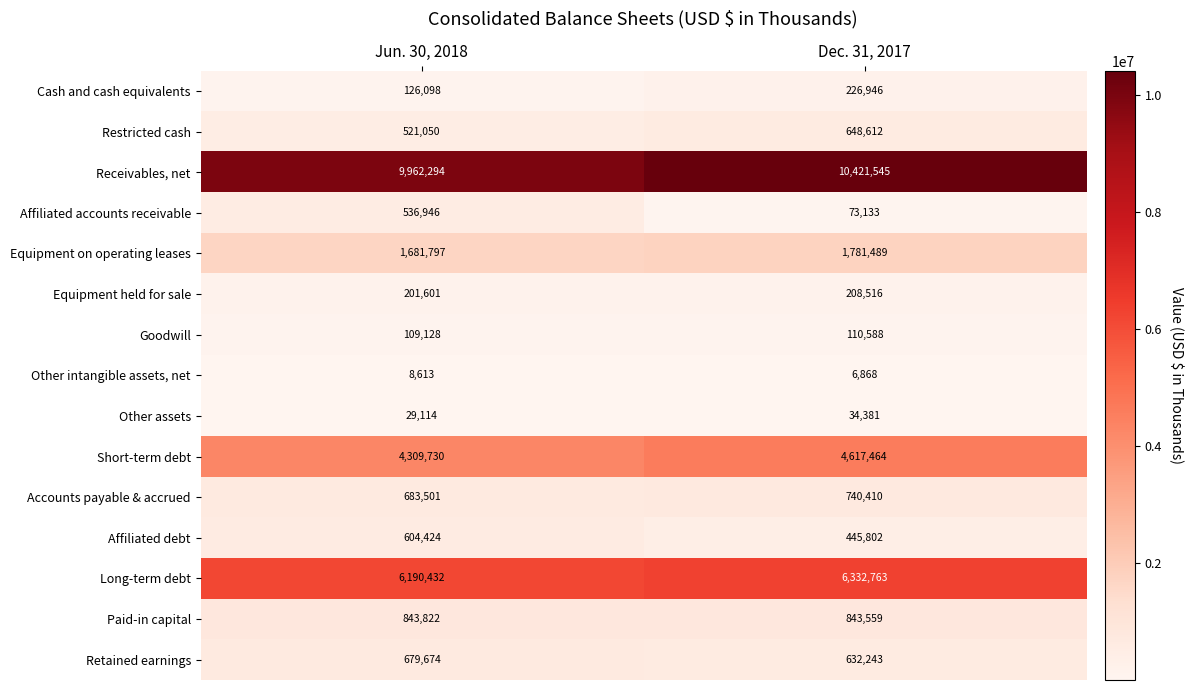

Reading left to right, transcribe all the data shown in this chart.

Cash and cash equivalents: 126098	226946
Restricted cash: 521050	648612
Receivables, net: 9962294	10421545
Affiliated accounts receivable: 536946	73133
Equipment on operating leases: 1681797	1781489
Equipment held for sale: 201601	208516
Goodwill: 109128	110588
Other intangible assets, net: 8613	6868
Other assets: 29114	34381
Short-term debt: 4309730	4617464
Accounts payable & accrued: 683501	740410
Affiliated debt: 604424	445802
Long-term debt: 6190432	6332763
Paid-in capital: 843822	843559
Retained earnings: 679674	632243